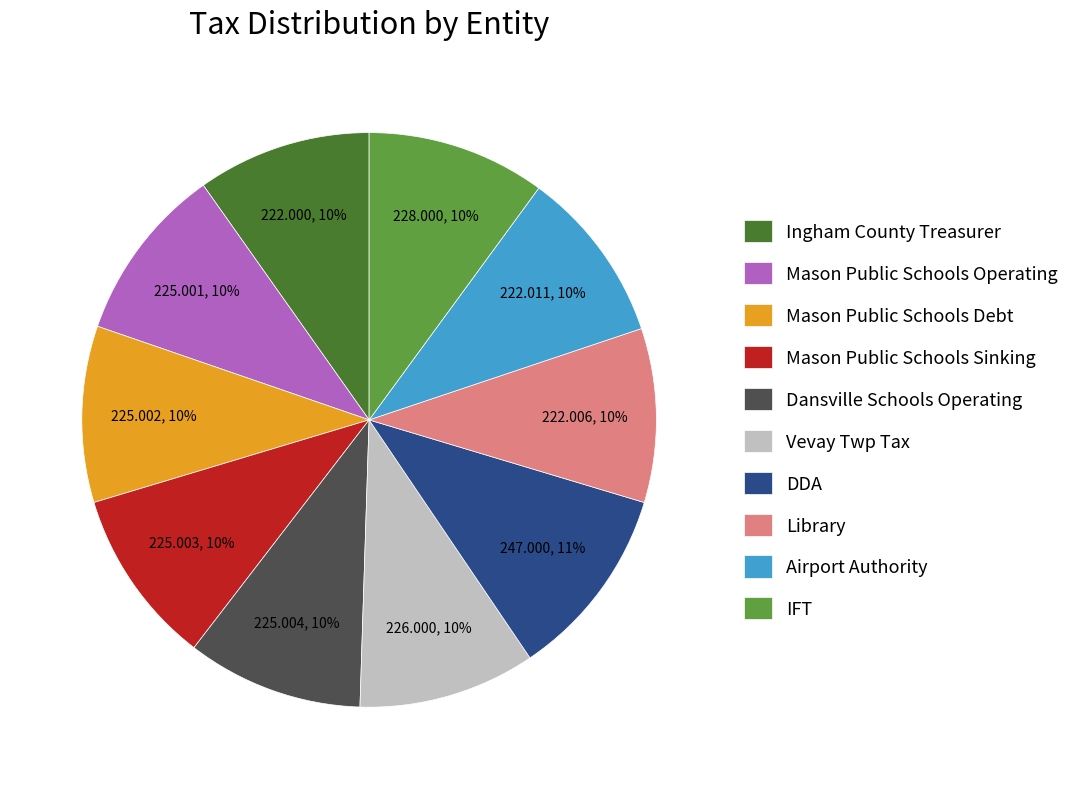

What is the ratio of the value at Airport Authority to the value at Mason Public Schools Sinking?

1.0